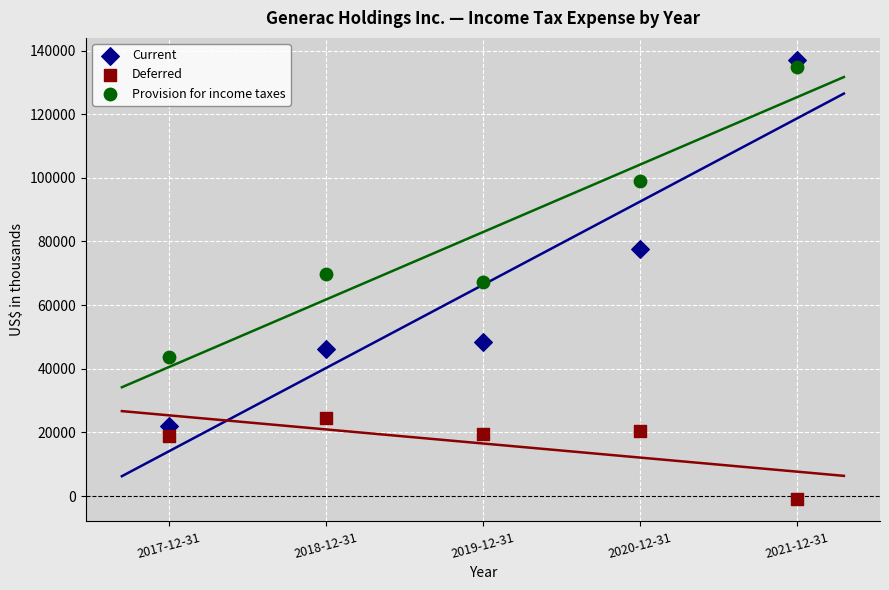

Which series has the widest spread of Y values?

Current